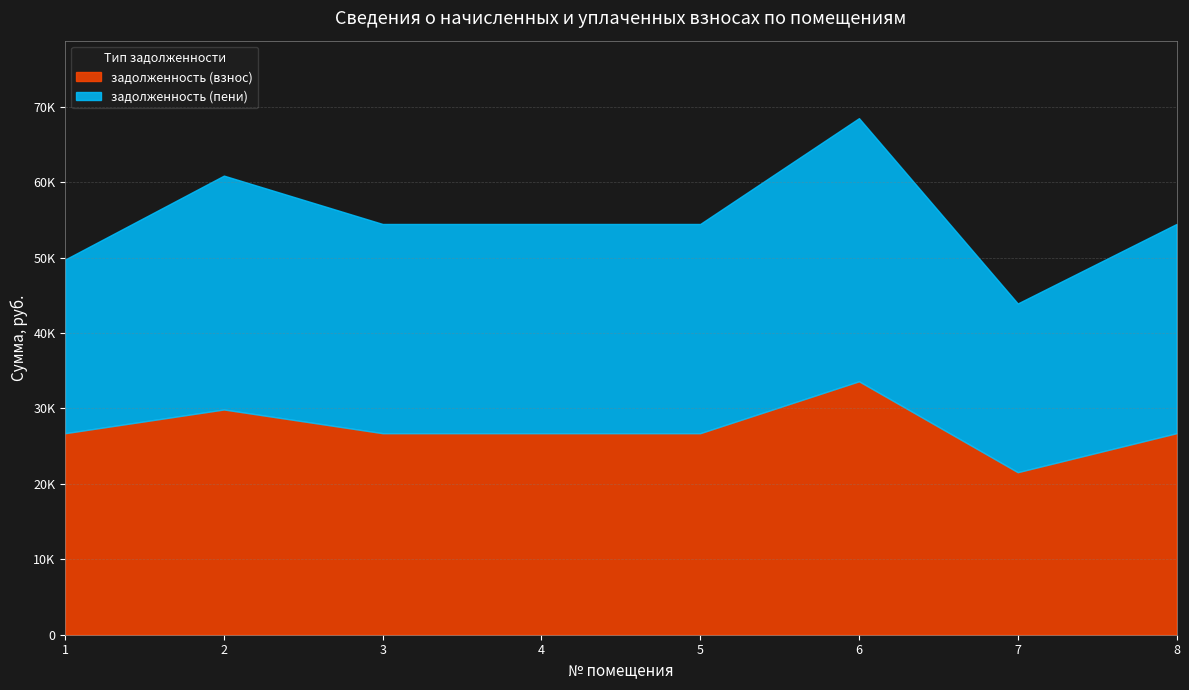

Which category has the lowest value in the задолженность (взнос) series?

7